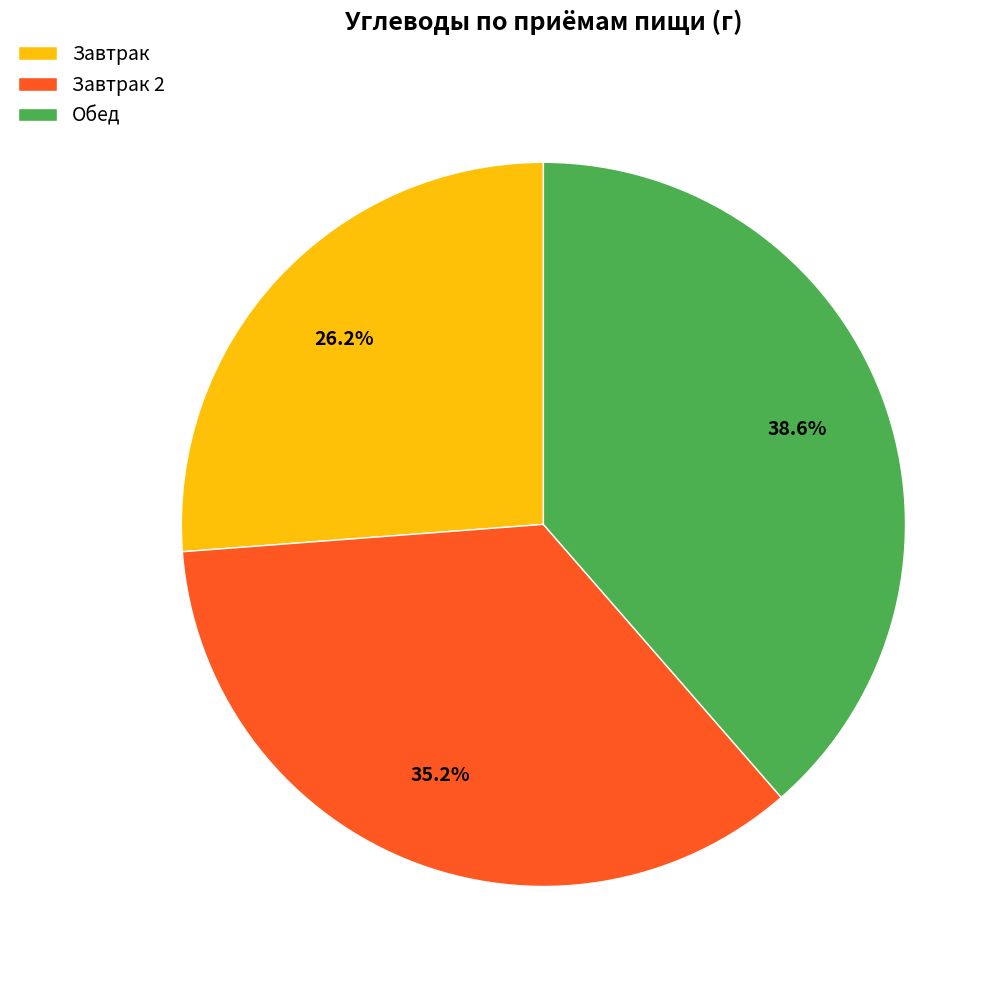

Rank the categories by value from lowest to highest.

Завтрак, Завтрак 2, Обед